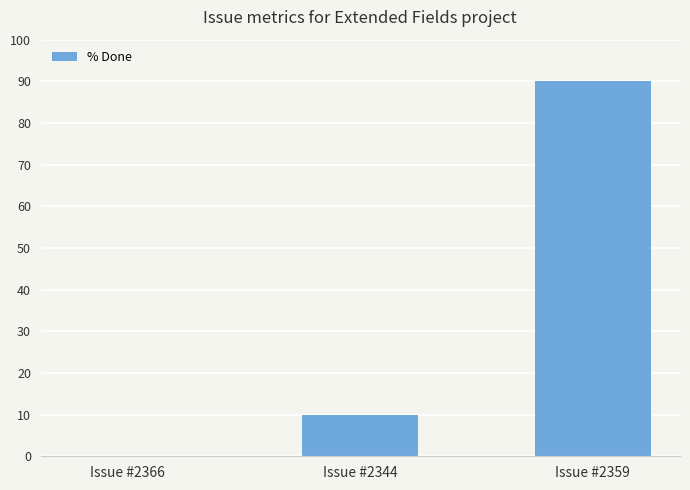

What is the sum of the values at Issue #2344 and Issue #2359?

100